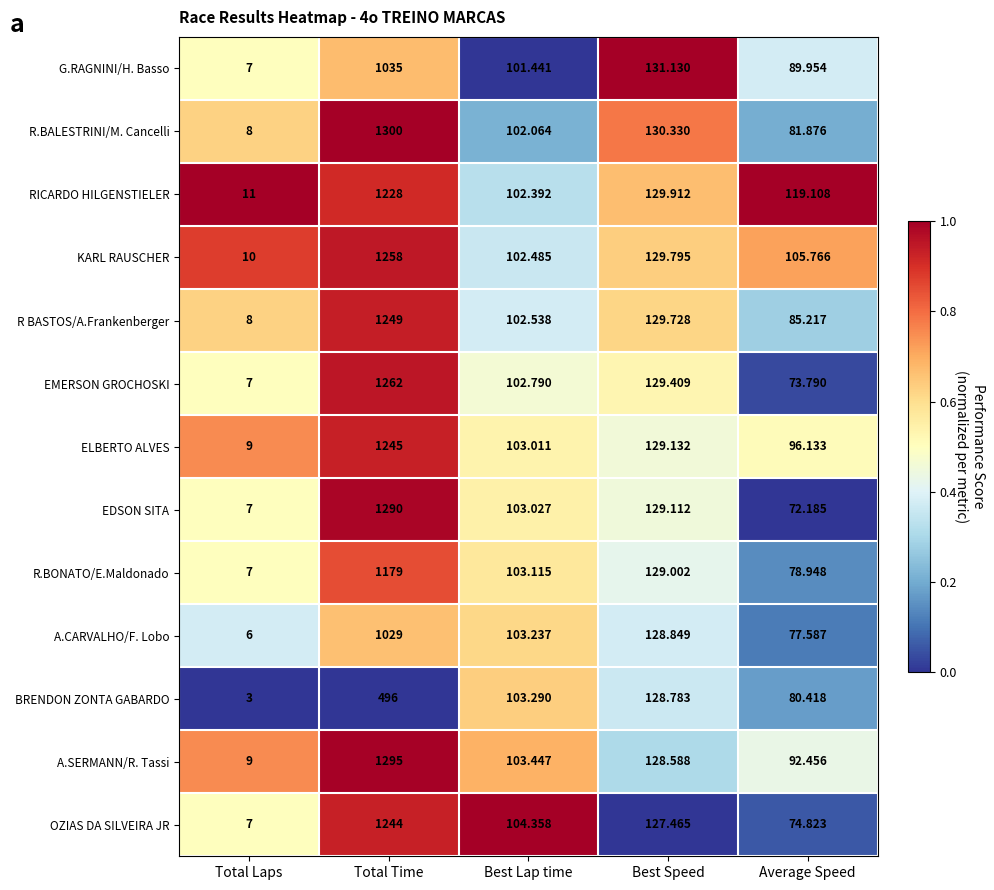

Which series has the widest spread of values?

R.BALESTRINI/M. Cancelli